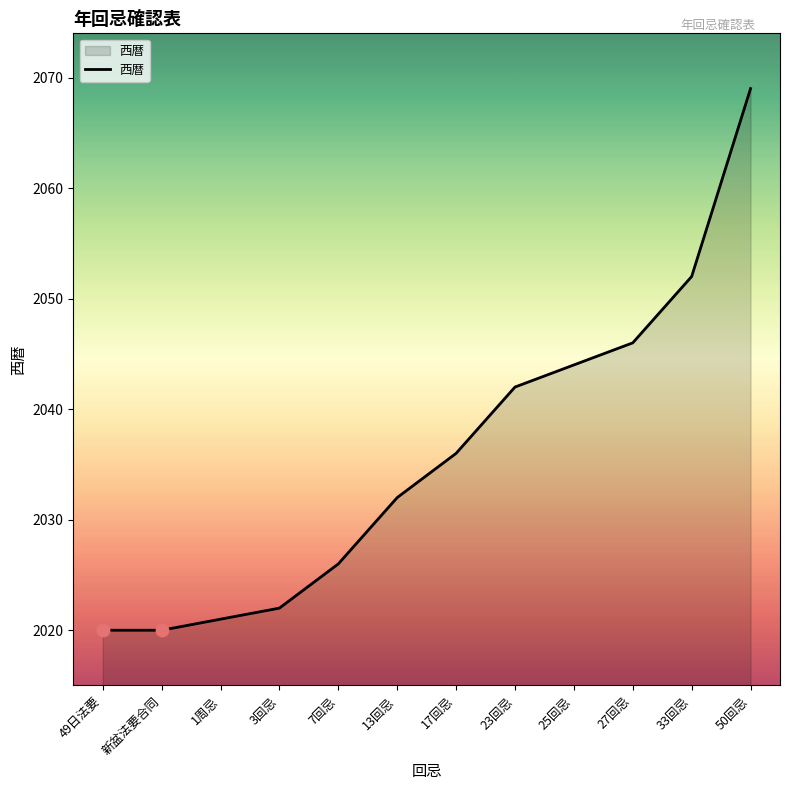

Approximately how many times larger is the value at 1周忌 compared to 新盆法要合同?

1.0